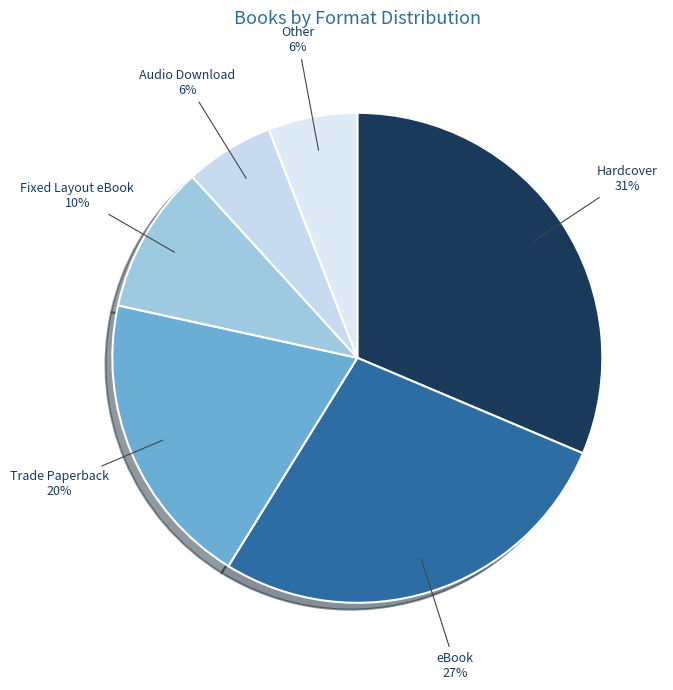

How many segments does this pie chart have?

6